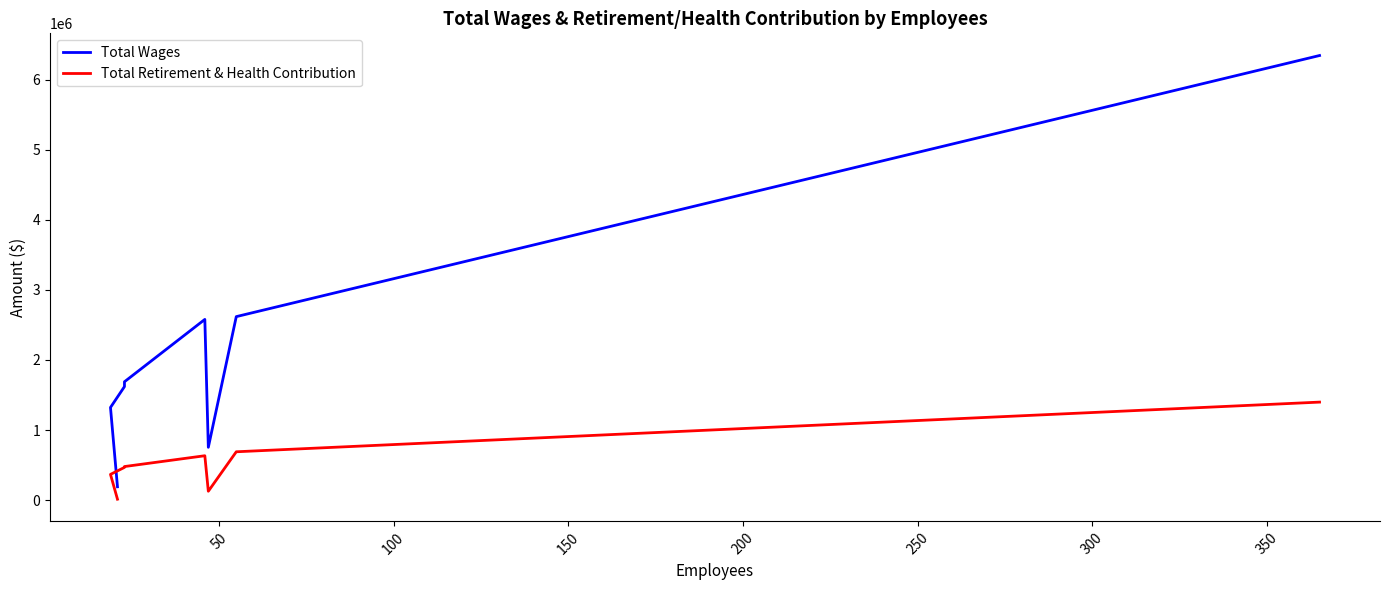

What is the difference between the maximum and minimum values in the Total Retirement & Health Contribution series?

1385113.3